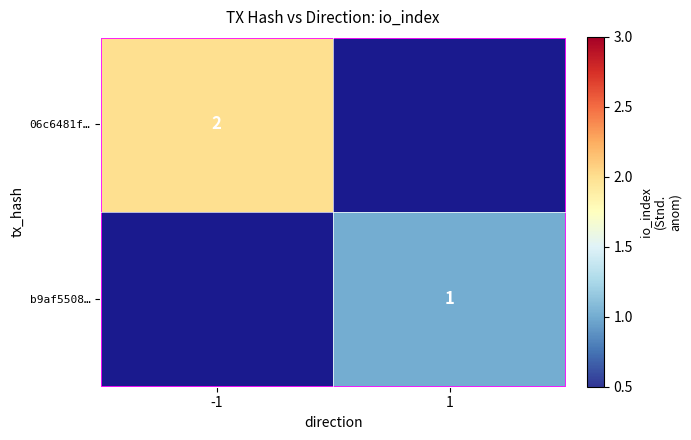

True or false: b9af5508… has a value of 2 at 1.

False